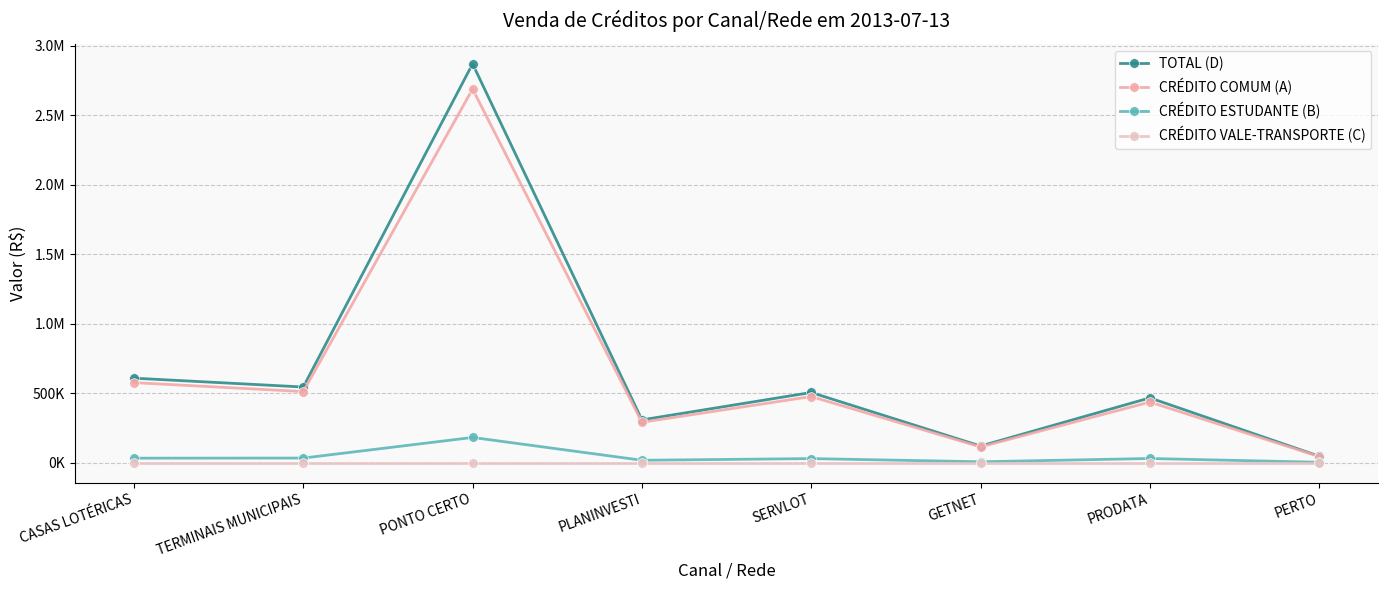

What is the maximum value for CRÉDITO ESTUDANTE (B)?

181305.6